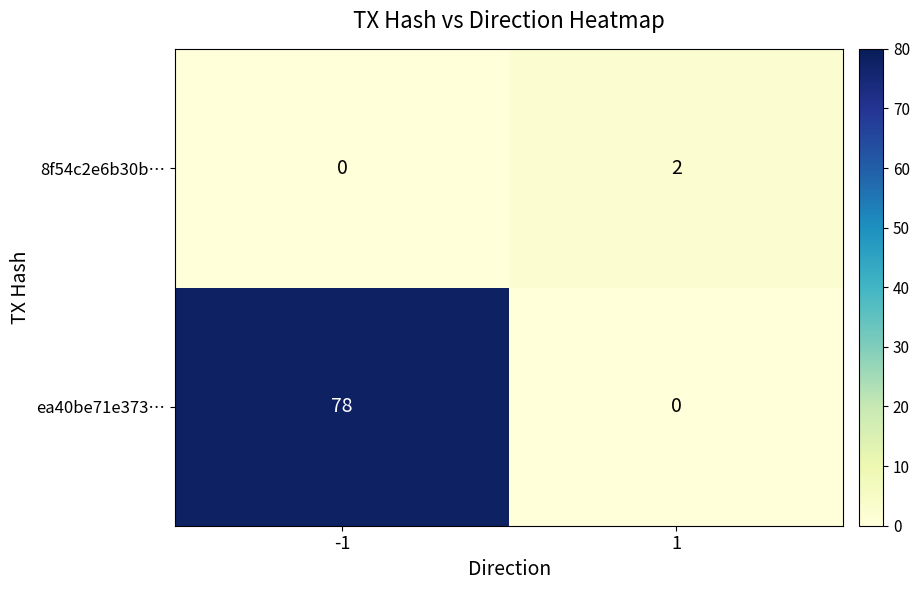

At which category is the sum across all series the highest?

-1